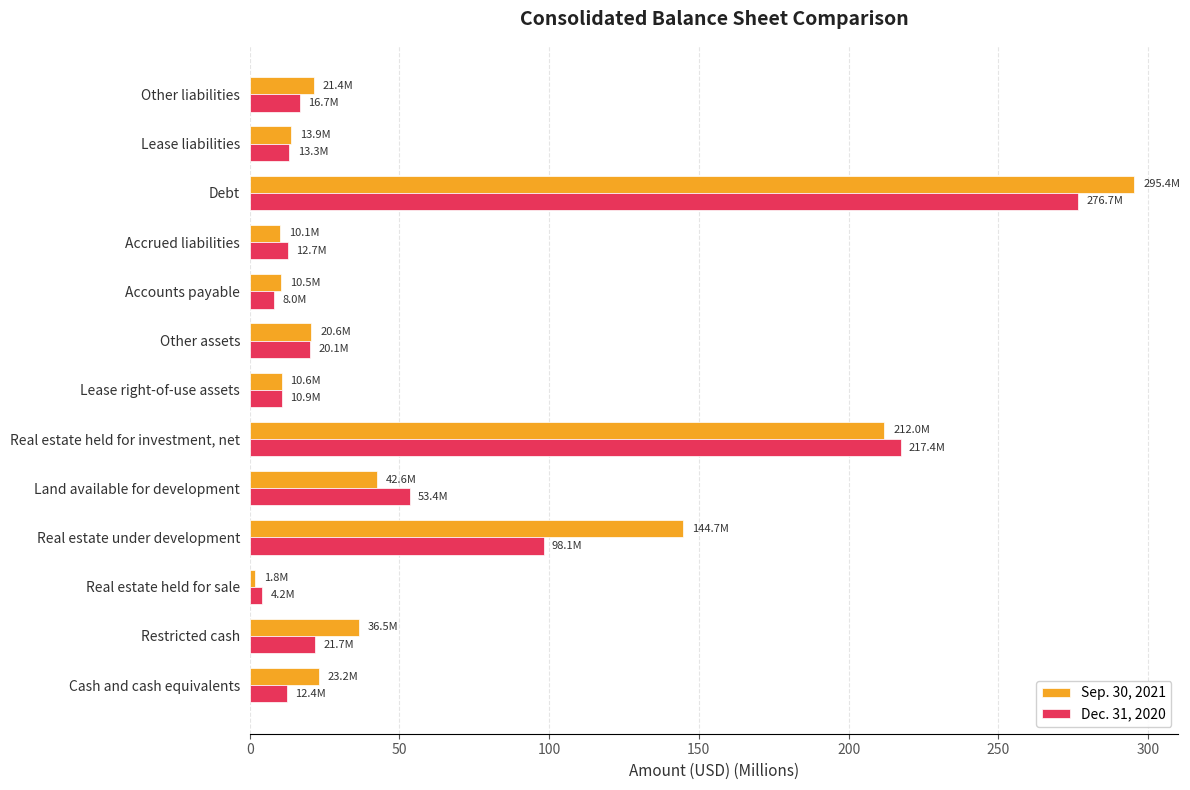

Rank the categories by Dec. 31, 2020 value from lowest to highest.

Real estate held for sale, Accounts payable, Lease right-of-use assets, Cash and cash equivalents, Accrued liabilities, Lease liabilities, Other liabilities, Other assets, Restricted cash, Land available for development, Real estate under development, Real estate held for investment, net, Debt